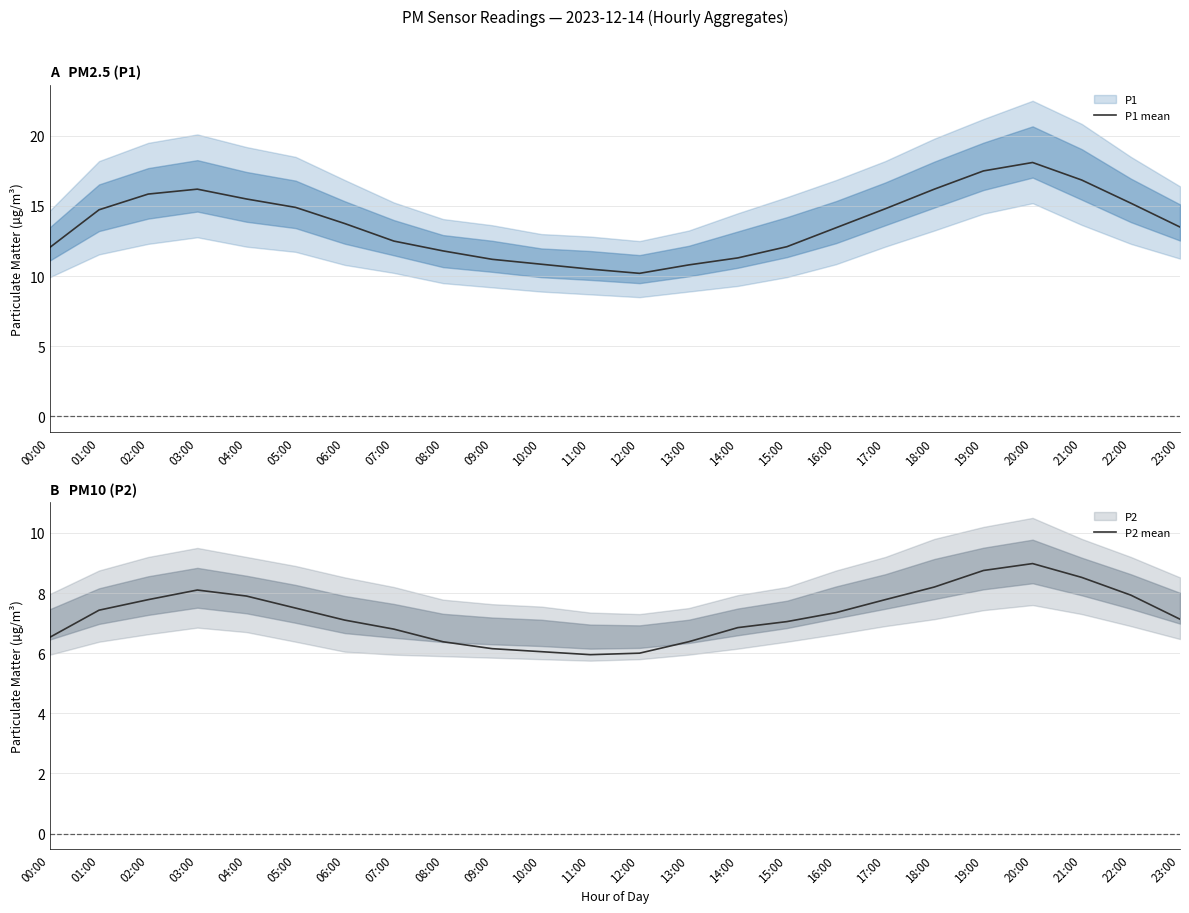

What is the label of the 15th point from the right?

09:00